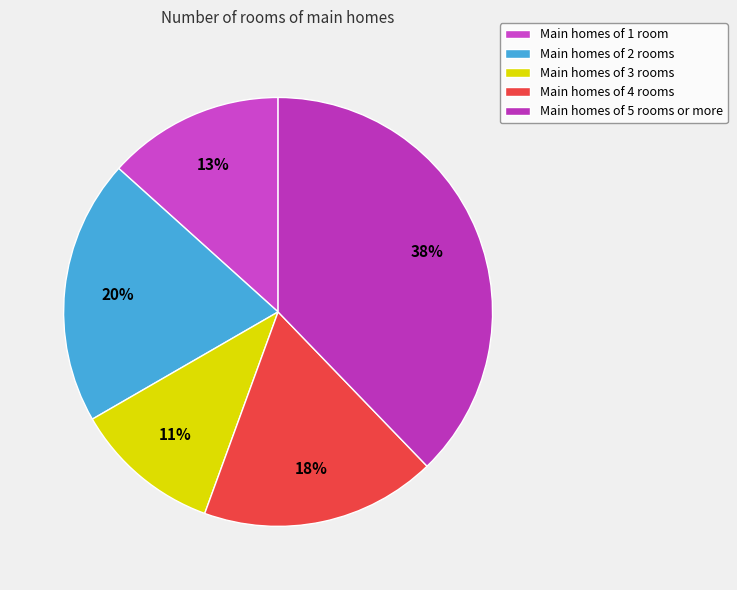

How many segments does this pie chart have?

5